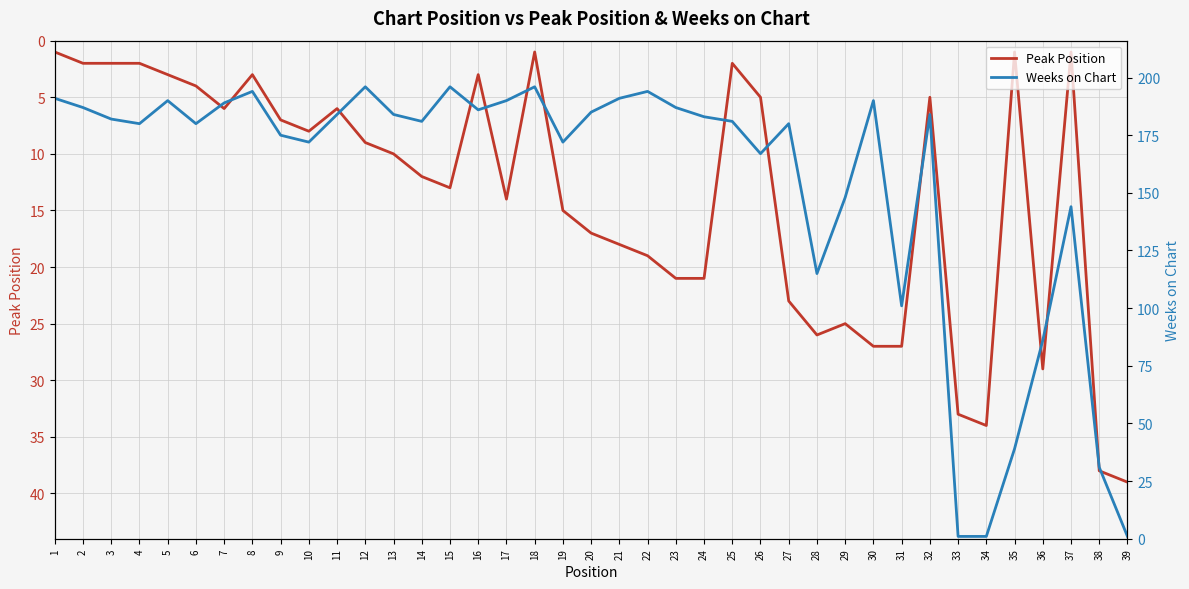

Count the number of data series in this chart.

2